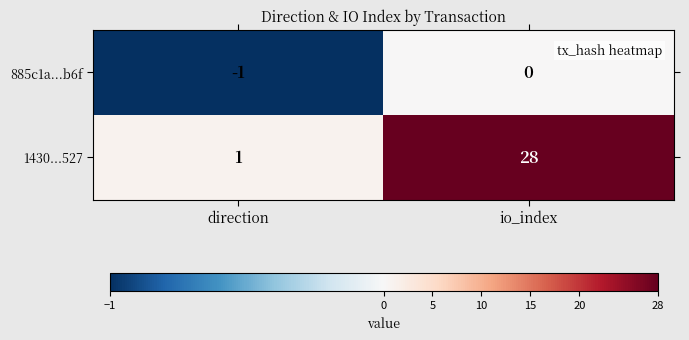

What is the minimum value shown in the chart?

-1